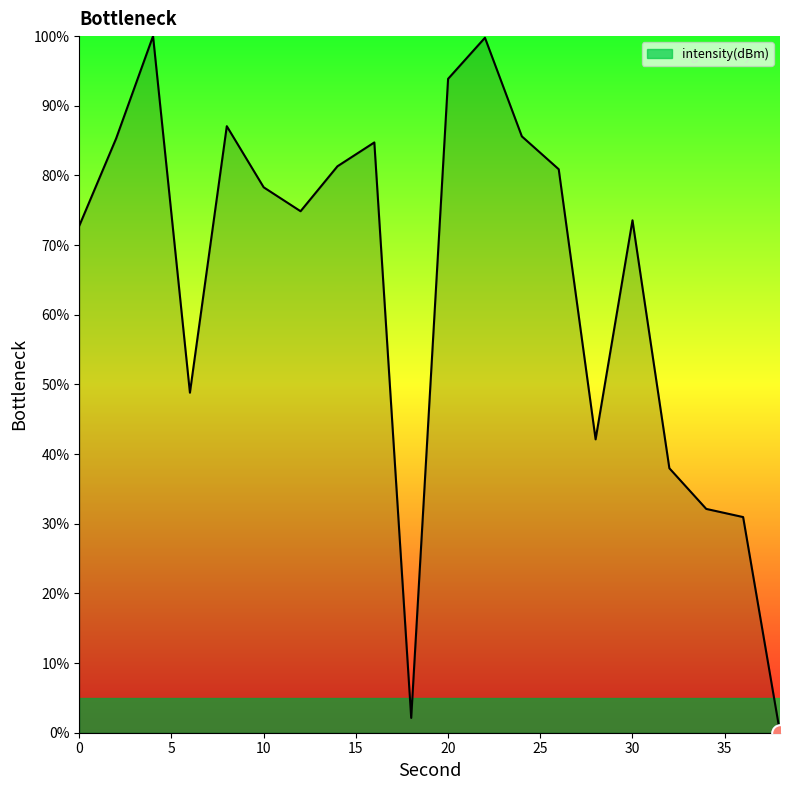

True or false: there are more than 1 points higher than both neighbors.

True